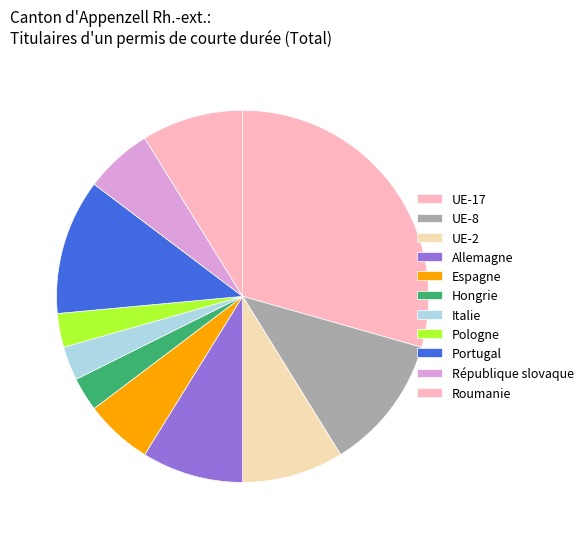

To the nearest percent, what is the difference between the largest and smallest slice percentages?

29%